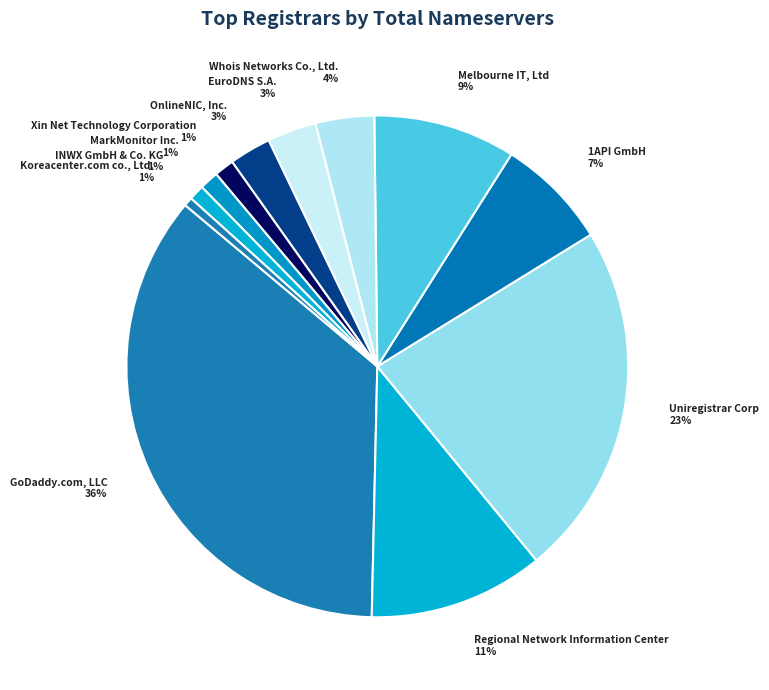

Is Uniregistrar Corp the majority of the pie?

No